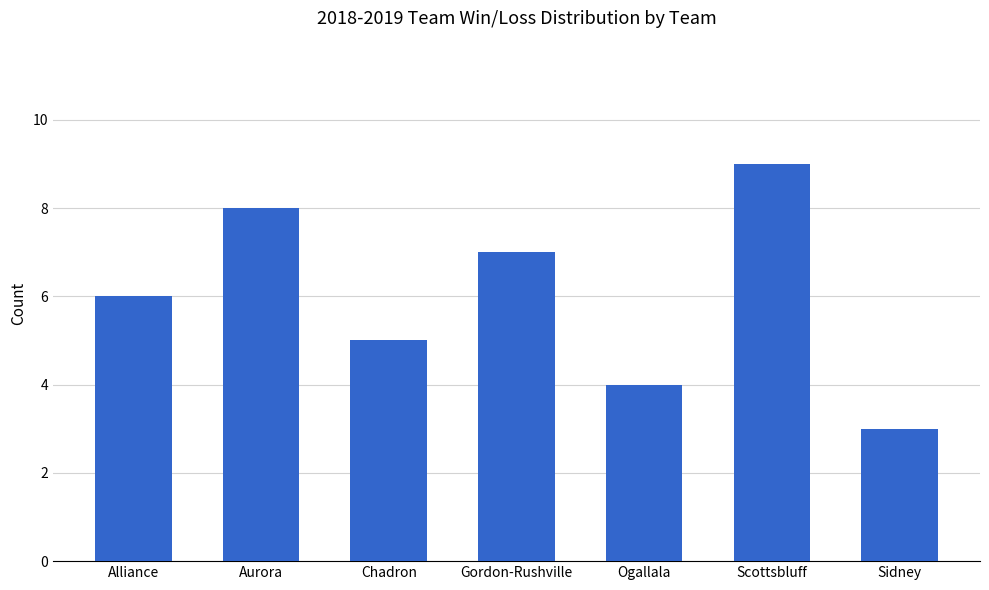

Are the bars grouped side by side (vs. stacked)?

No